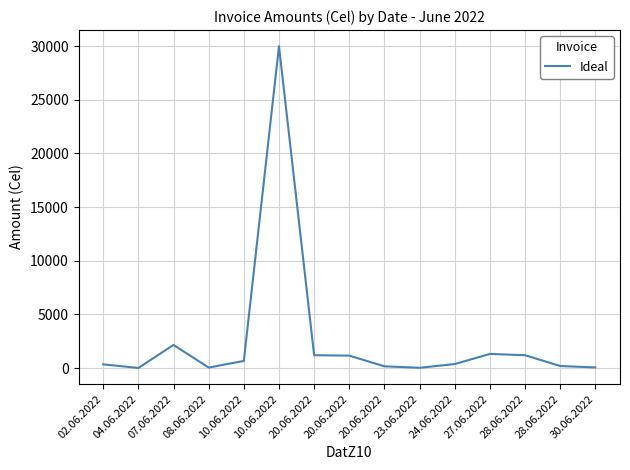

What is the change in value from 02.06.2022 to 30.06.2022?

-290.0